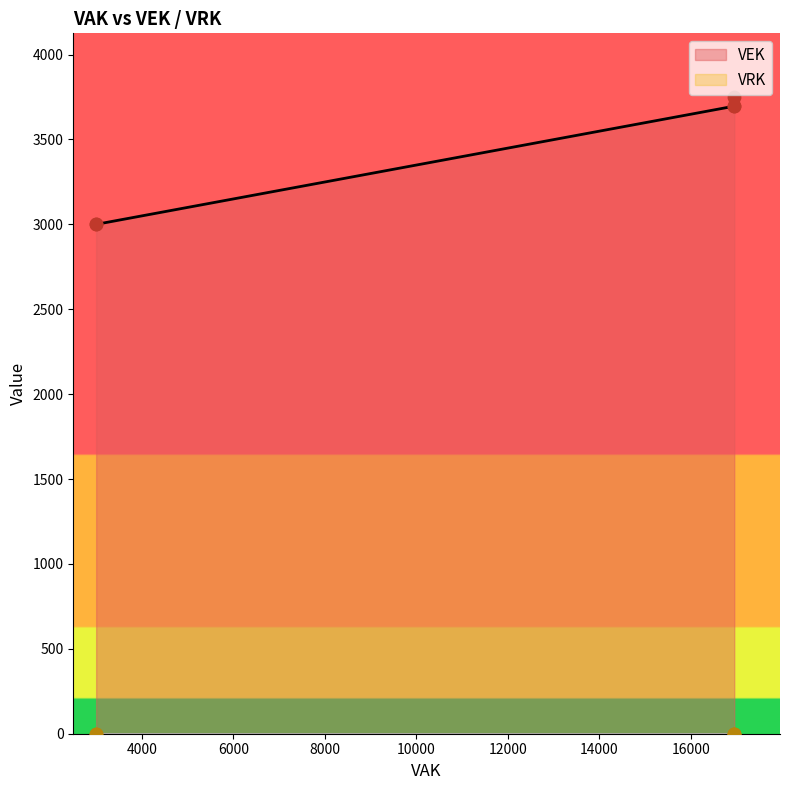

Which series contains the highest Y value?

VEK